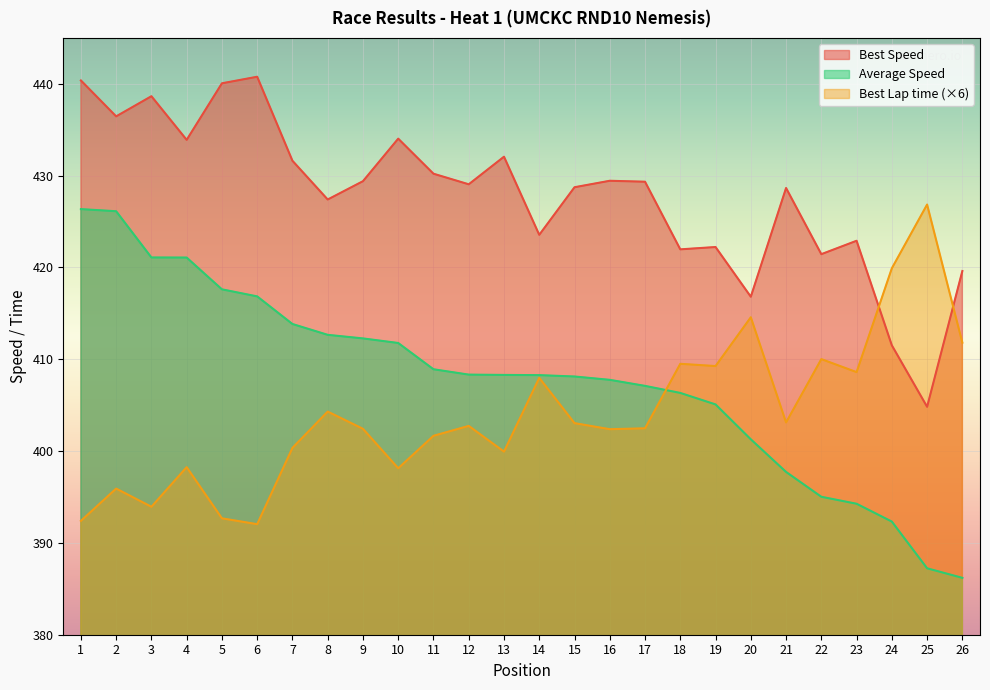

Reading left to right, what are all the values shown in this chart?

Best Lap time: 392.4	395.9	393.9	398.2	392.7	392.0	400.3	404.3	402.4	398.1	401.7	402.7	399.9	408.0	403.0	402.4	402.5	409.5	409.3	414.6	403.1	410.0	408.6	419.9	426.9	411.8
Best Speed: 440.4	436.5	438.6	433.9	440.1	440.8	431.6	427.4	429.4	434.0	430.2	429.1	432.1	423.6	428.7	429.4	429.3	422.0	422.2	416.8	428.7	421.4	422.9	411.5	404.8	419.6
Average Speed: 426.4	426.1	421.1	421.1	417.6	416.8	413.8	412.7	412.3	411.8	408.9	408.3	408.3	408.3	408.1	407.8	407.1	406.3	405.1	401.3	397.7	395.0	394.3	392.3	387.2	386.2